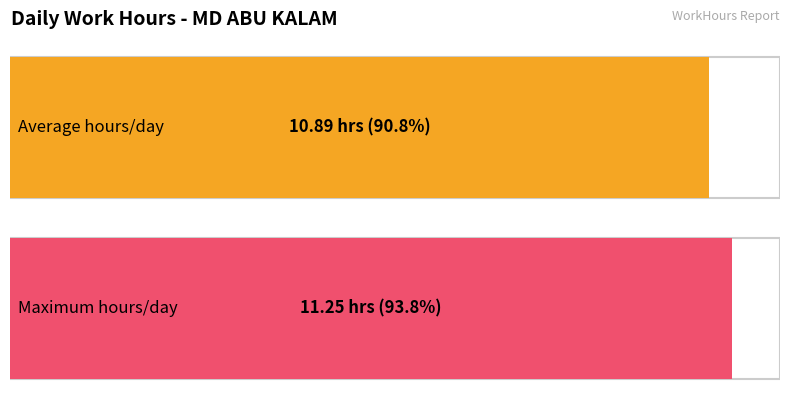

Does the chart contain any negative values?

No